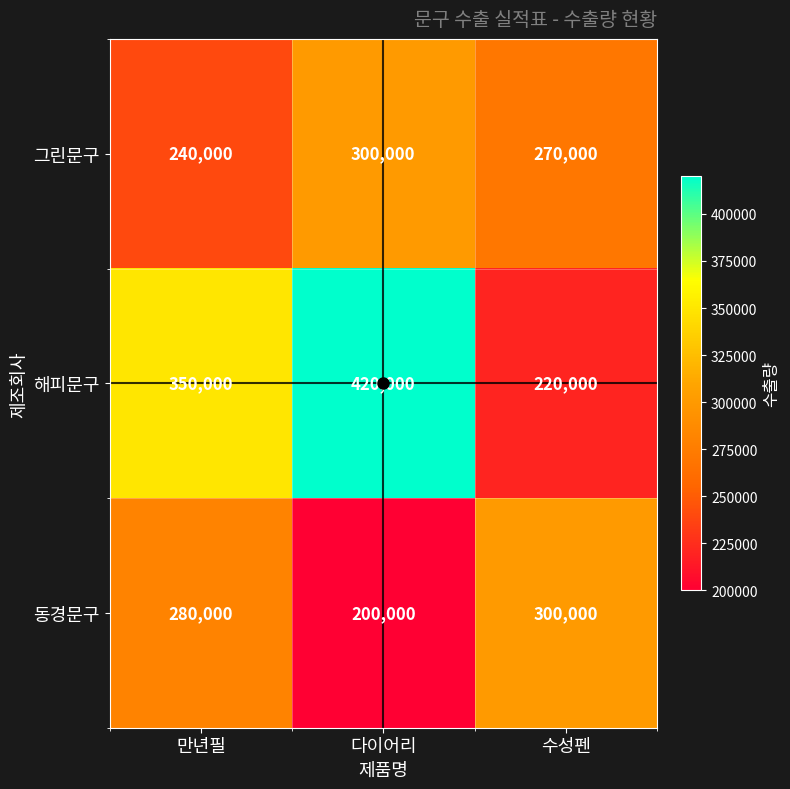

Where is 그린문구 nearest to the value 270000?

수성펜